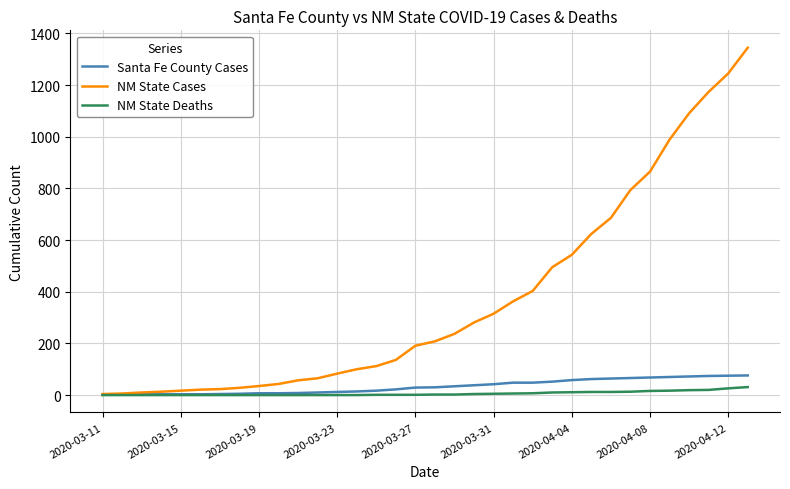

Which series has the widest spread of values?

NM State Cases